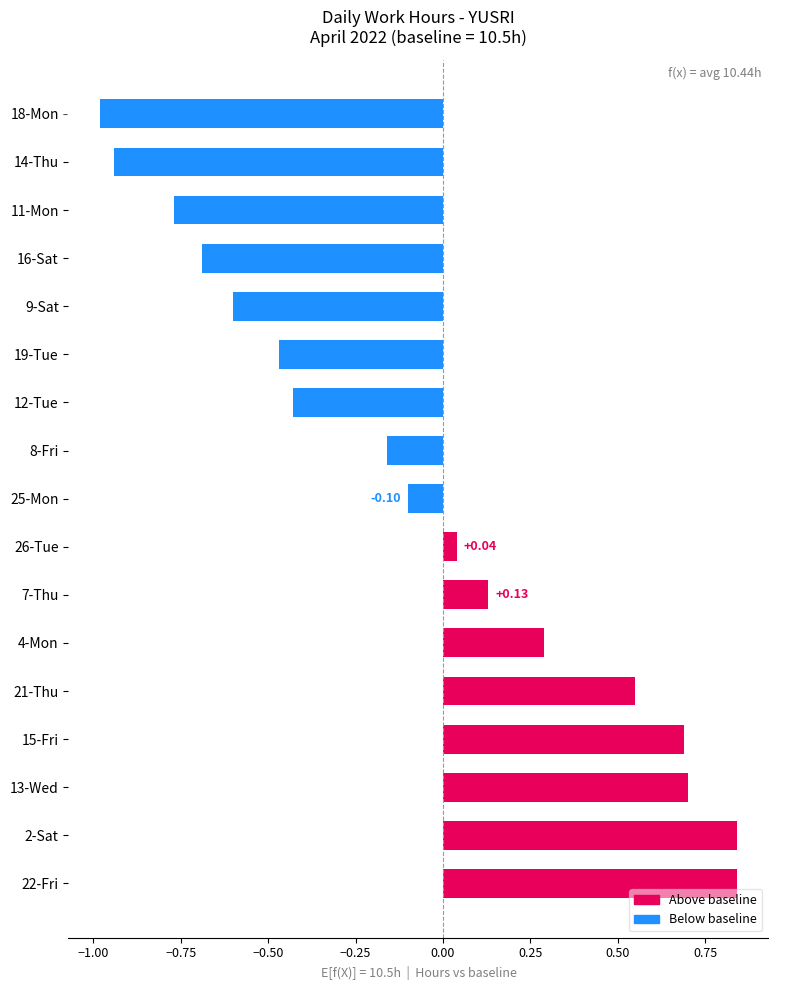

How many bars are there in total?

17